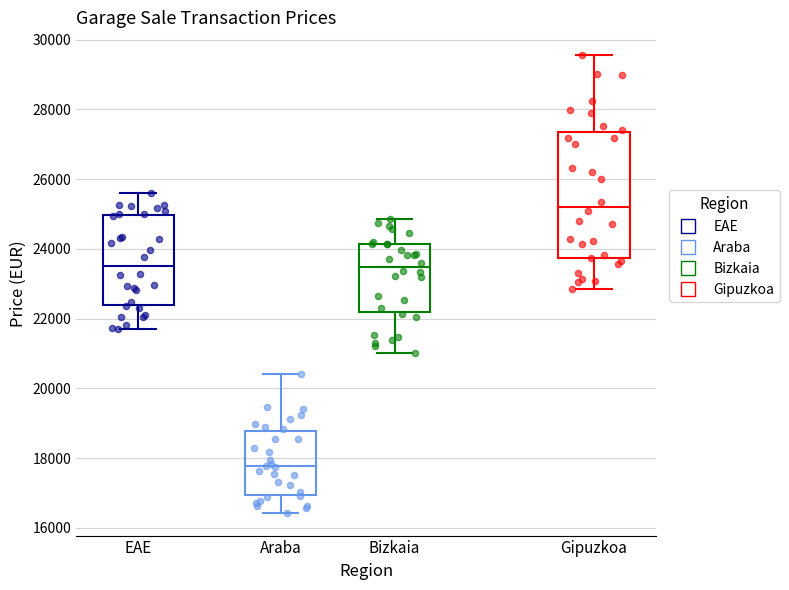

Where is the upper edge of the box for Araba on the y-axis? The values are not printed on the chart, so give them approximately, as read against the axis.

18800